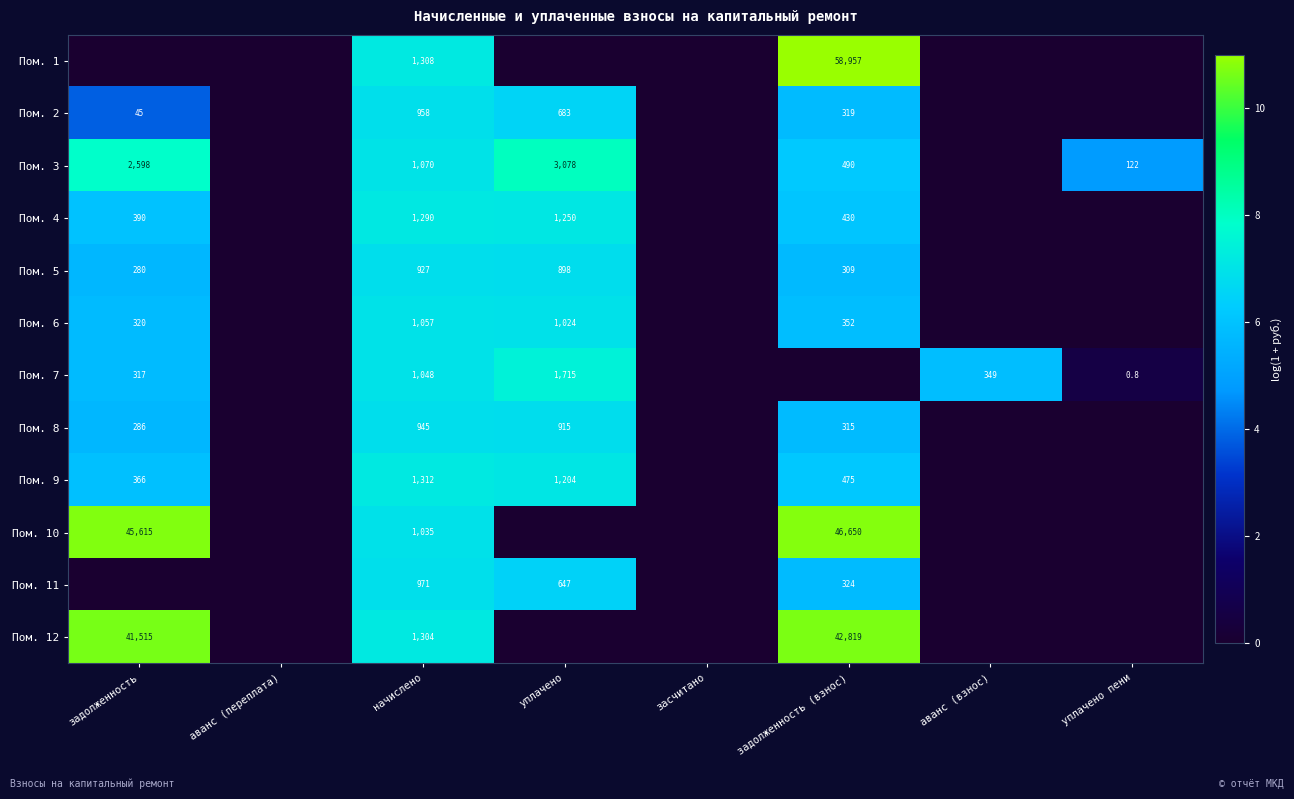

What is the total value across all series at начислено?

13225.0